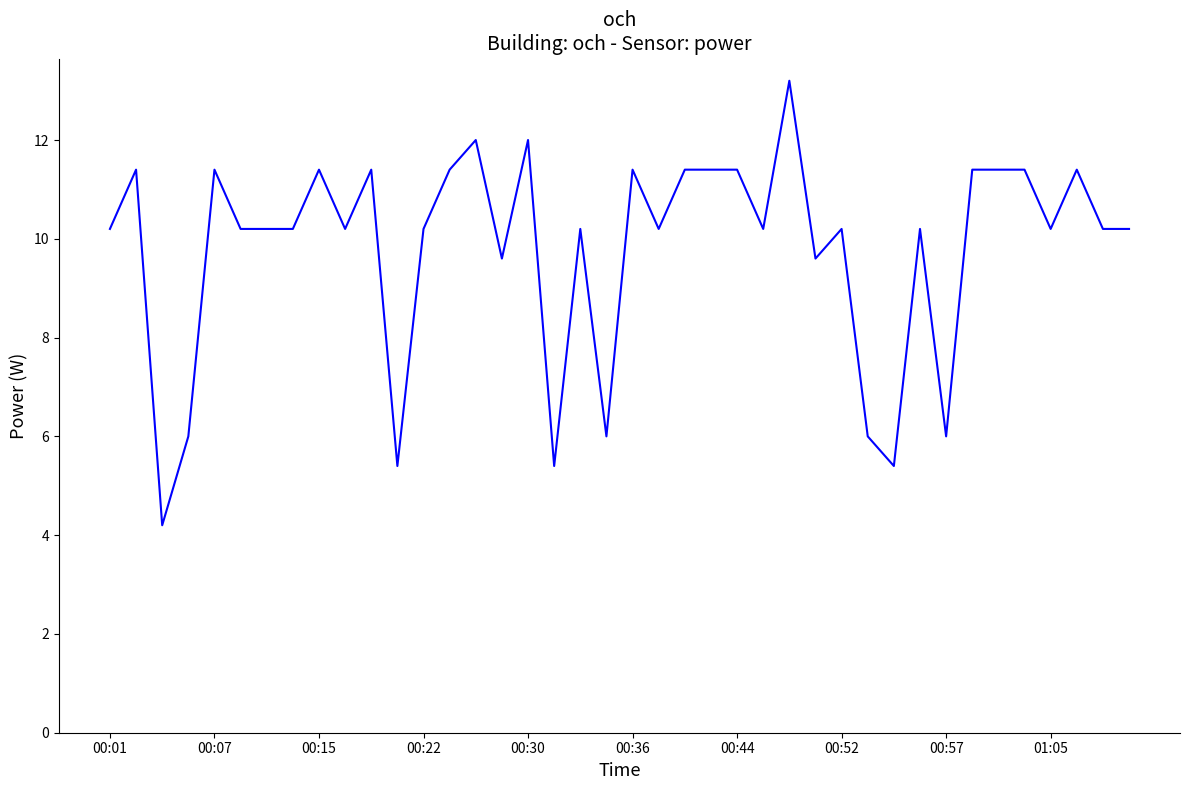

What is the smallest value displayed?

4.2